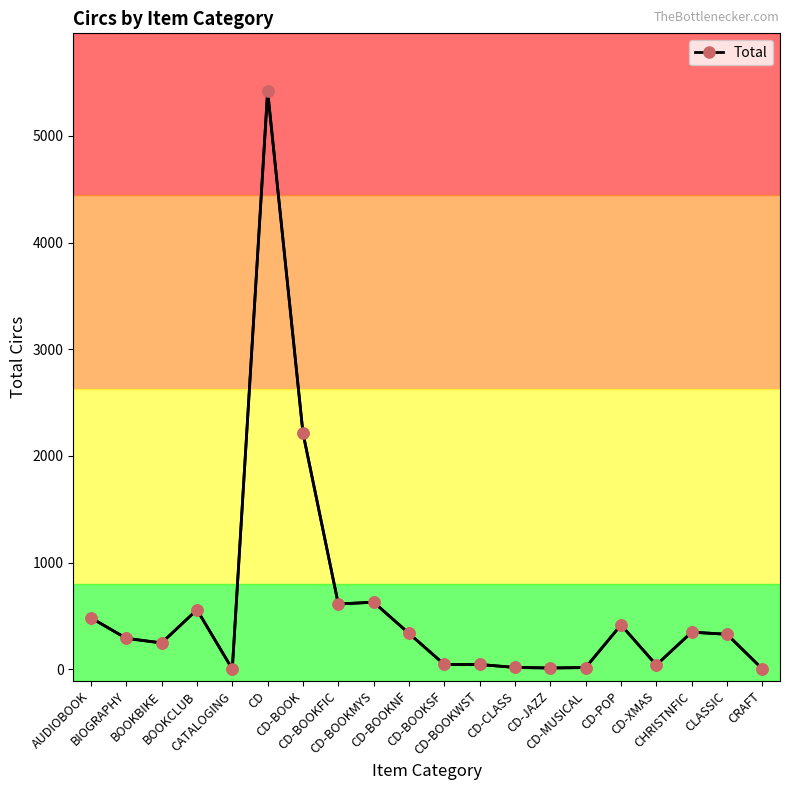

Where is the data nearest to the value 2710?

CD-BOOK